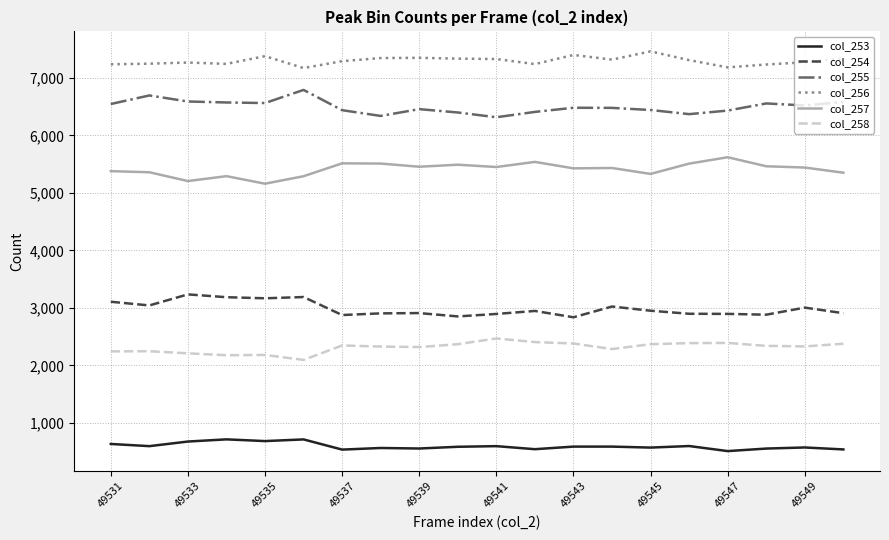

True or false: col_256 and col_253 cross at least once.

False